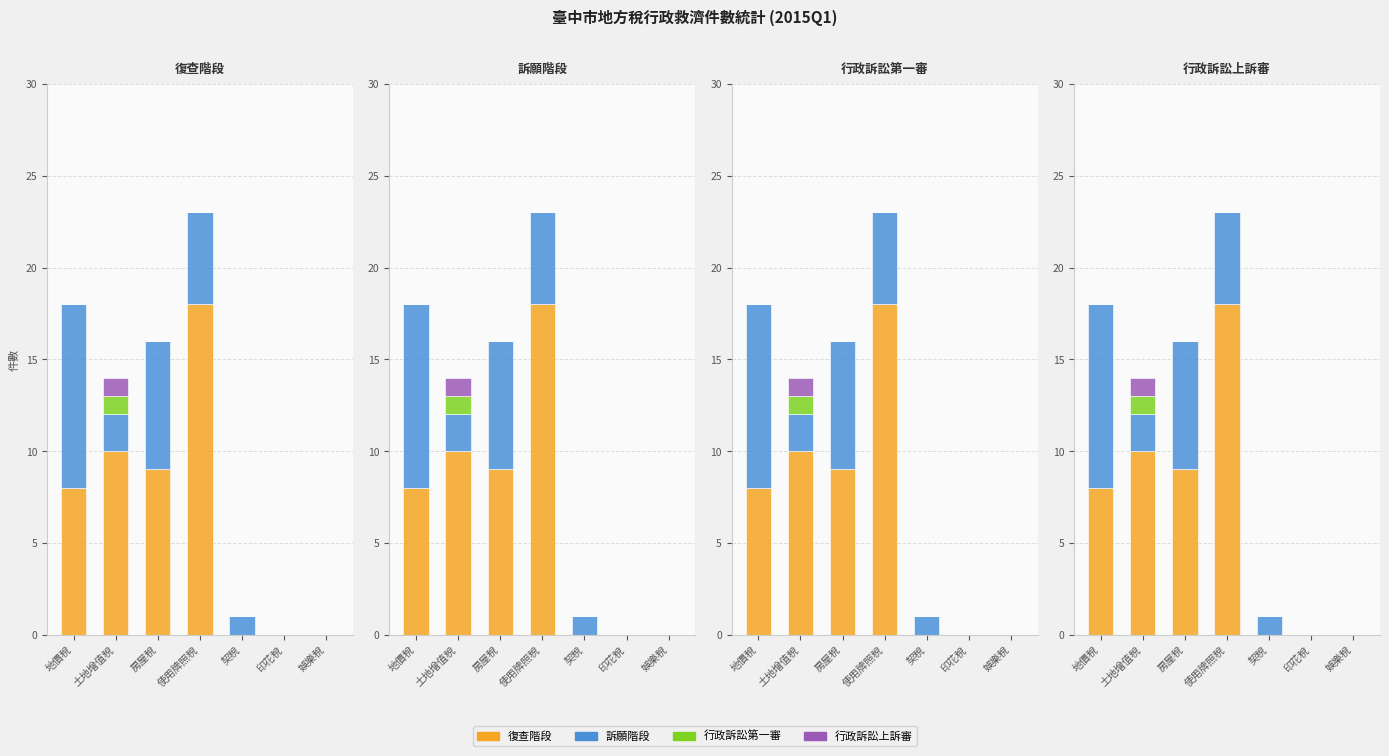

Reading left to right, list all the values displayed in this chart.

復查階段: 地價稅=8	土地增值稅=10	房屋稅=9	使用牌照稅=18	契稅=0	印花稅=0	娛樂稅=0
訴願階段: 地價稅=10	土地增值稅=2	房屋稅=7	使用牌照稅=5	契稅=1	印花稅=0	娛樂稅=0
行政訴訟第一審: 地價稅=0	土地增值稅=1	房屋稅=0	使用牌照稅=0	契稅=0	印花稅=0	娛樂稅=0
行政訴訟上訴審: 地價稅=0	土地增值稅=1	房屋稅=0	使用牌照稅=0	契稅=0	印花稅=0	娛樂稅=0